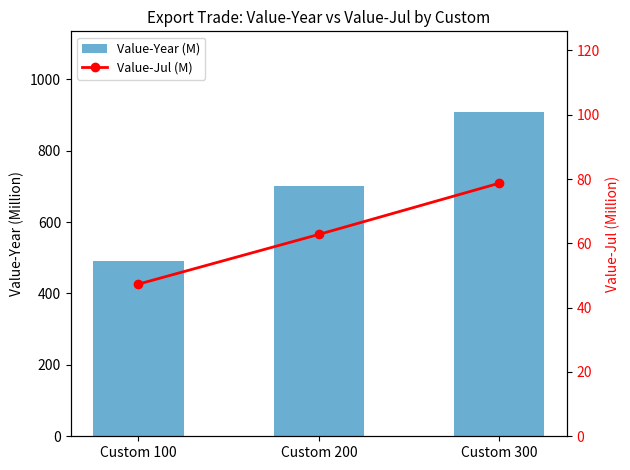

Which series has the widest spread of values?

Value-Year (M)